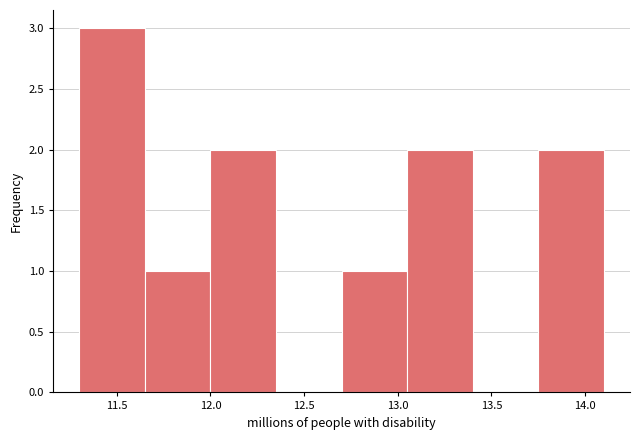

How tall is the bar that spans 11.30 to 11.65 on the x-axis? The values are not printed on the chart, so give them approximately, as read against the axis.

3